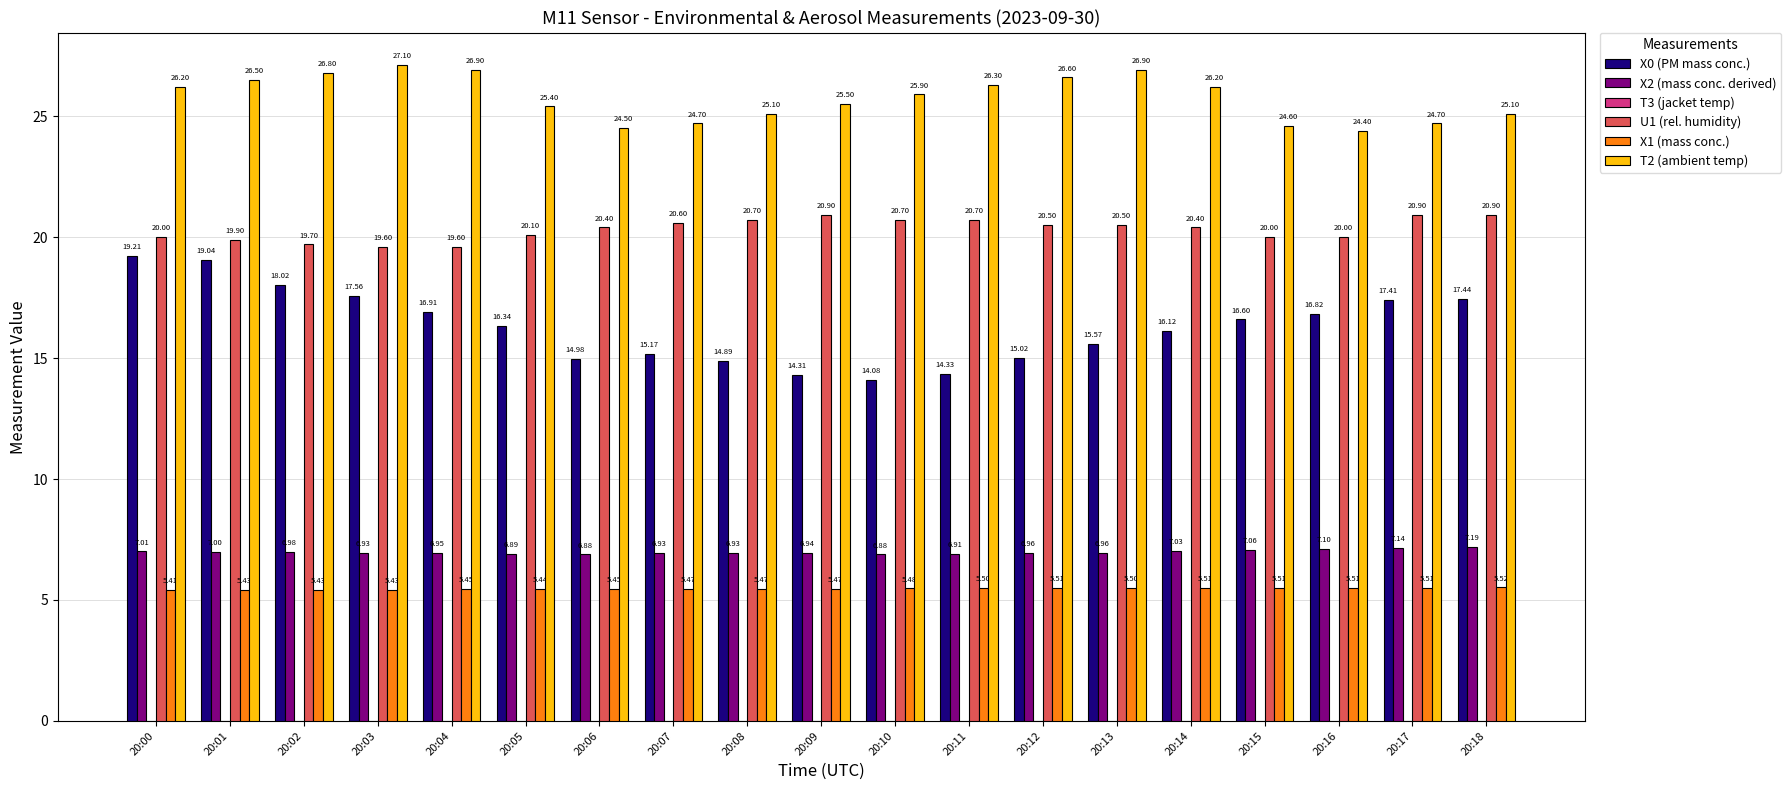

At which category is the sum across all series the highest?

20:01